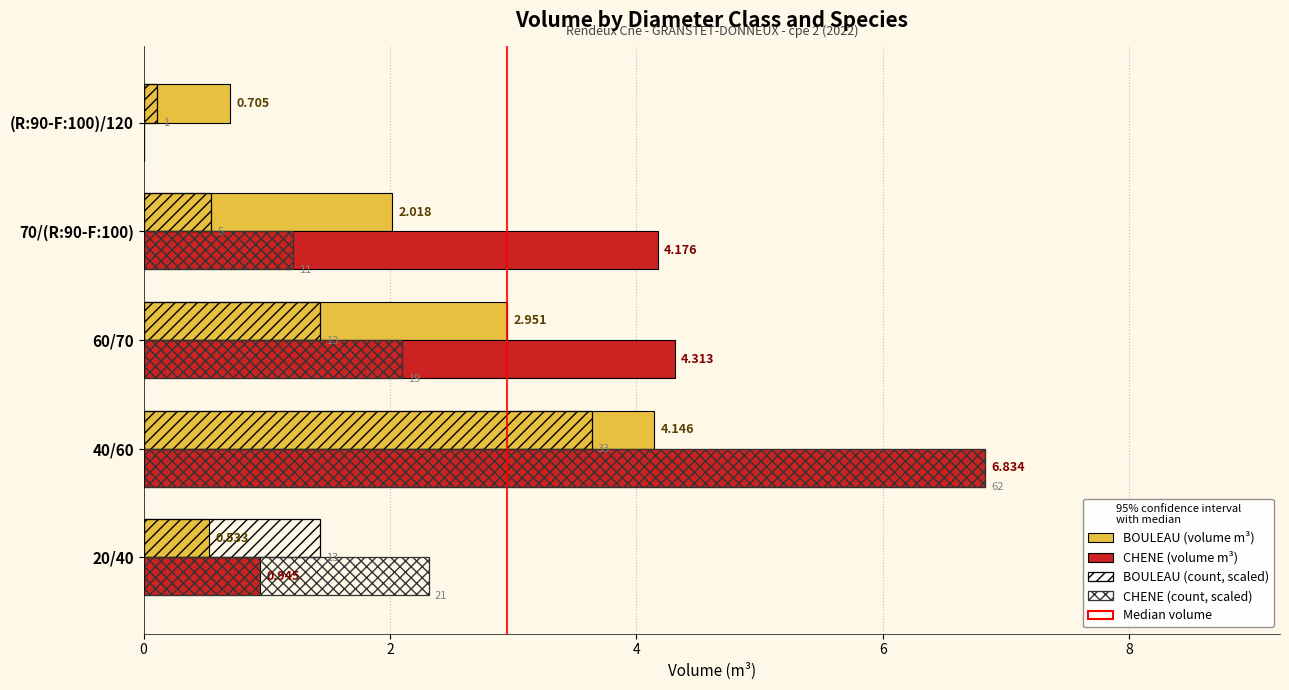

How many data points in BOULEAU (volume m³) are above 2?

3